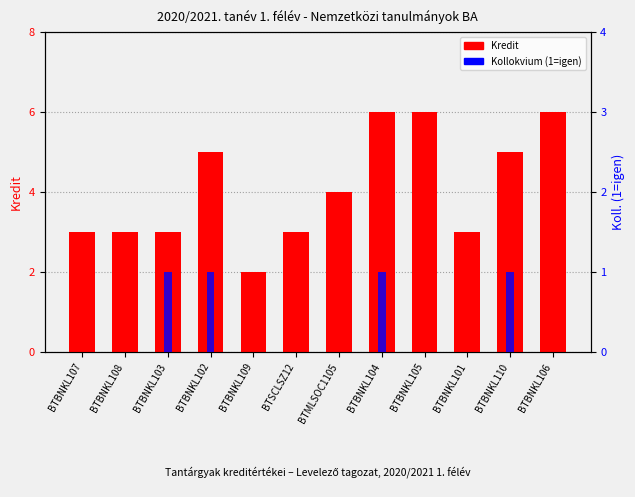

Which category has the lowest value in the Koll. (1=igen) series?

BTBNKL107